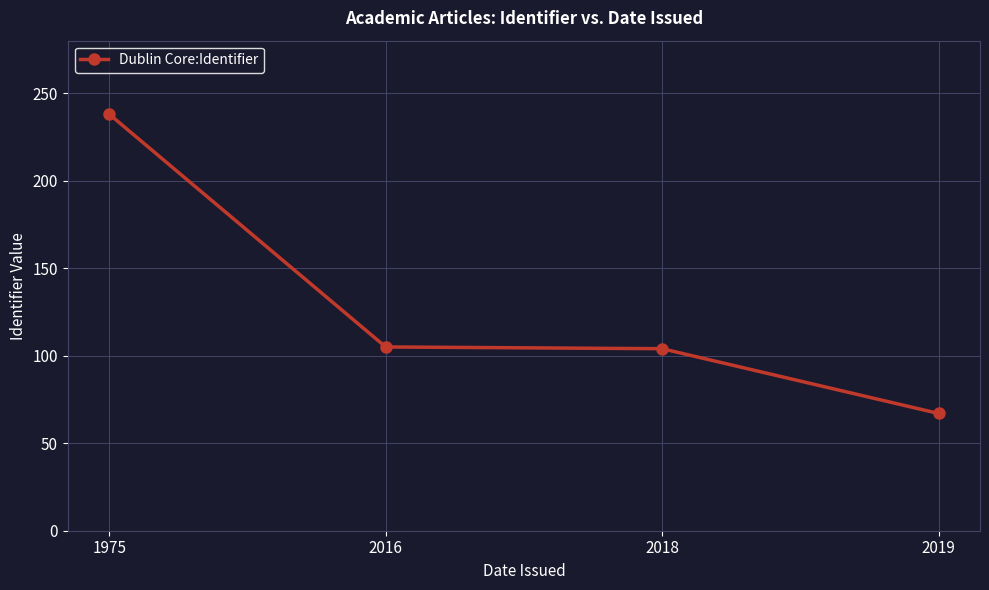

What is the approximate value at 2016?

105